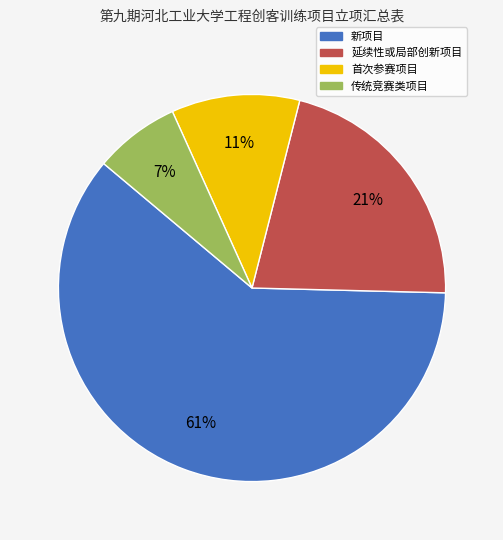

Which has a higher value, 延续性或局部创新项目 or 新项目?

新项目